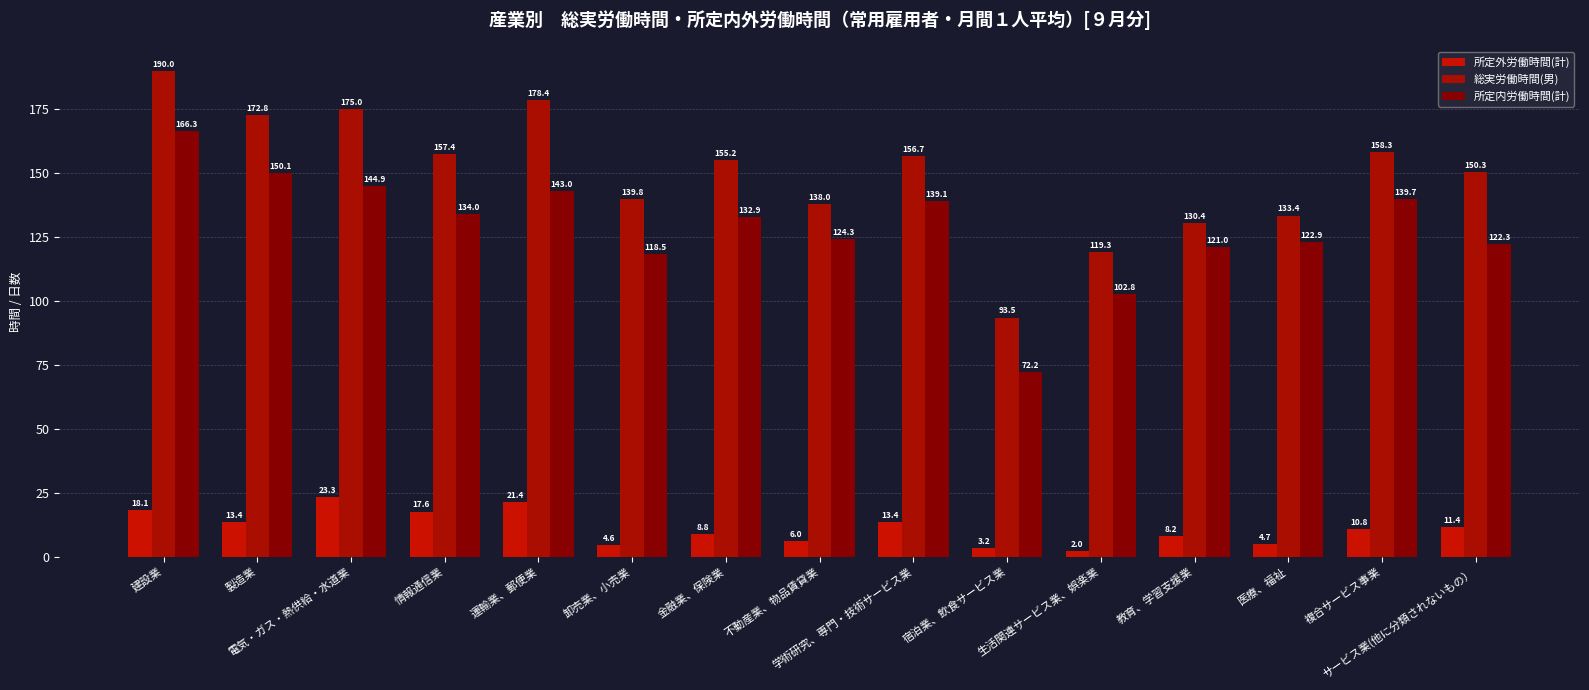

How many categories are shown in the chart?

15